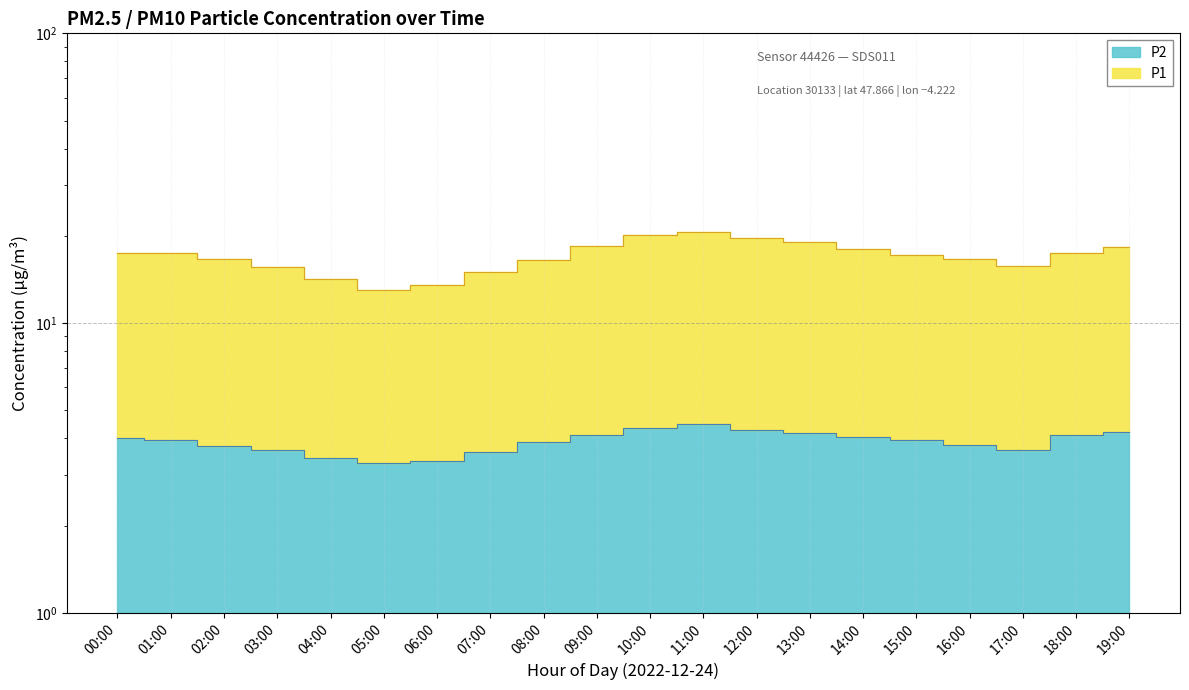

At 19:00, list the series in order from largest to smallest.

P1, P2